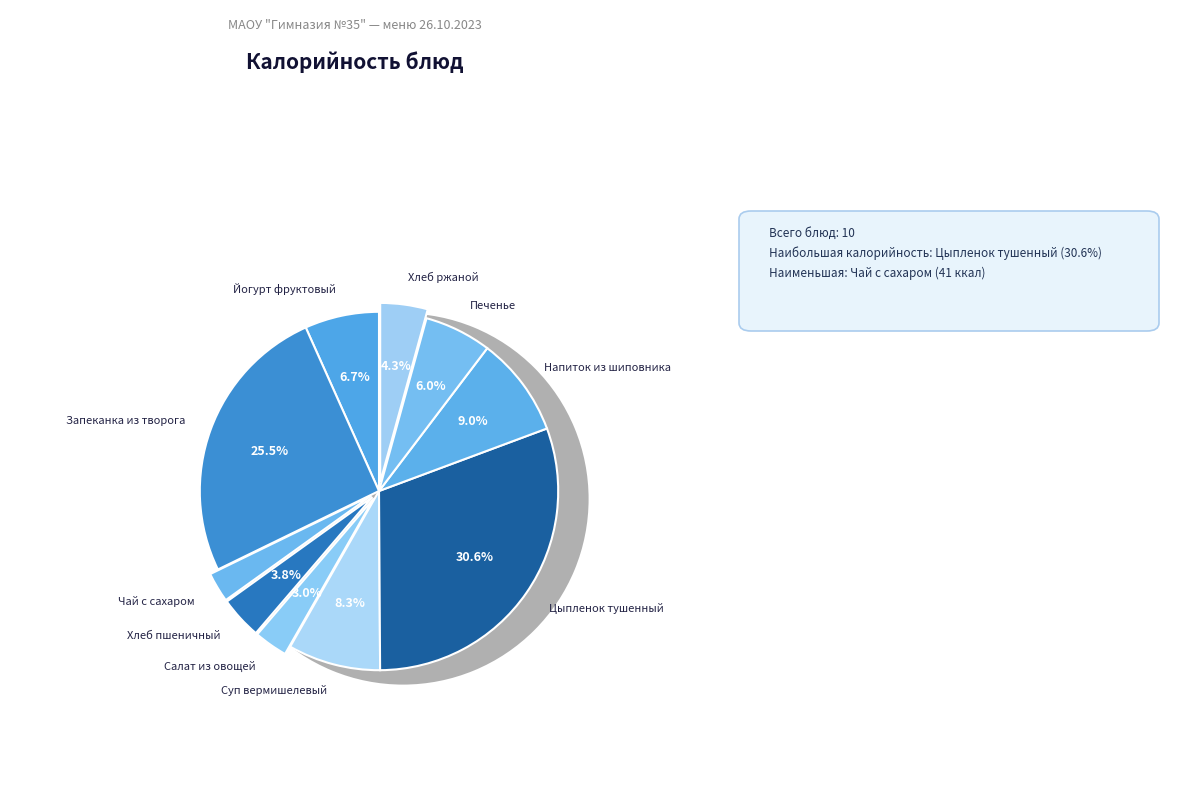

To the nearest percent, what percentage of the pie is Цыпленок тушенный?

31%